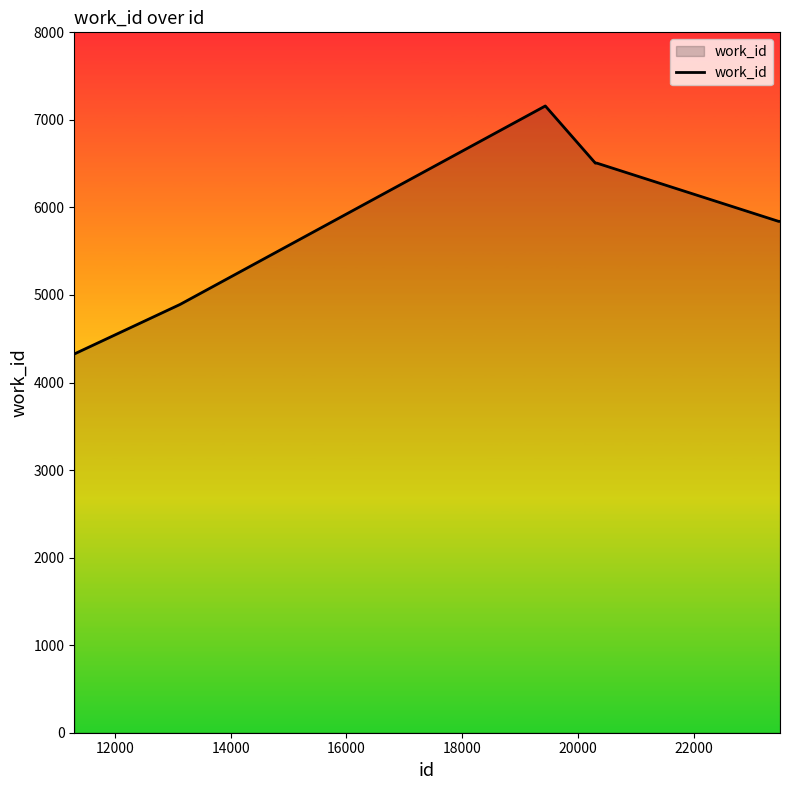

What is the sum of all values?

41071